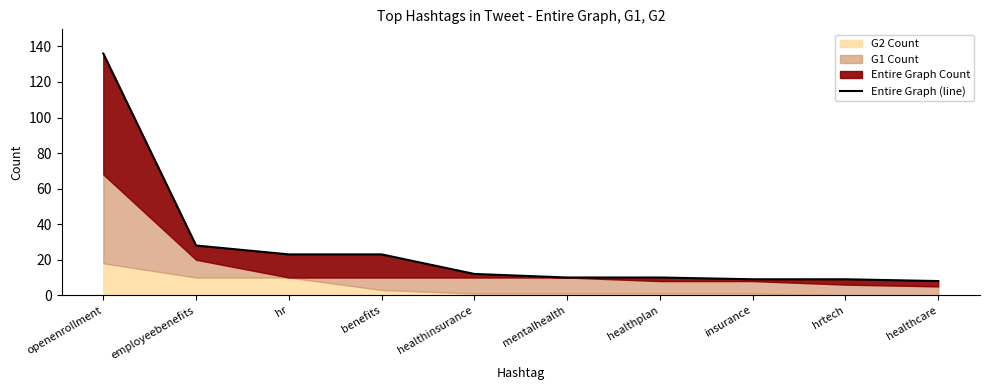

What is the value of the 2nd point from the left?

28